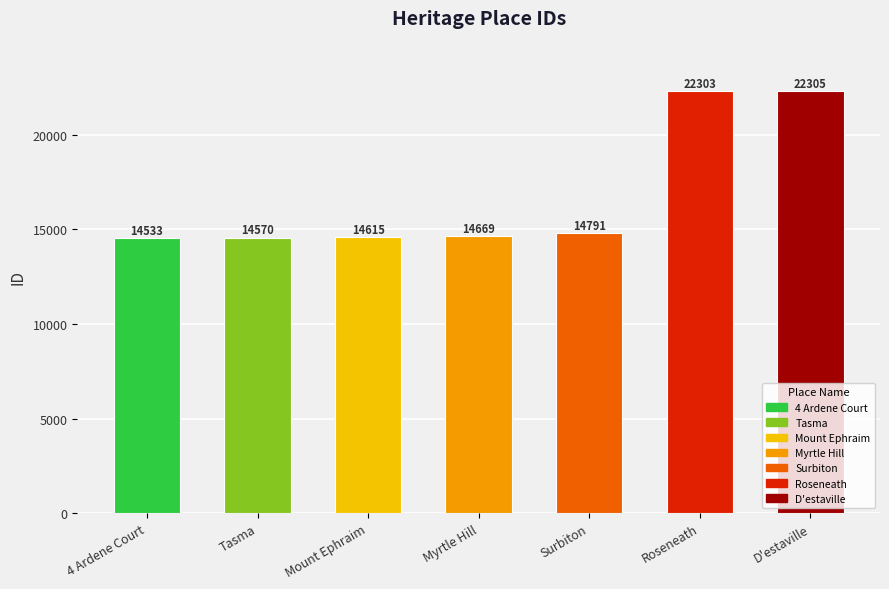

Reading left to right, extract all data points from this chart.

4 Ardene Court=14533	Tasma=14570	Mount Ephraim=14615	Myrtle Hill=14669	Surbiton=14791	Roseneath=22303	D'estaville=22305